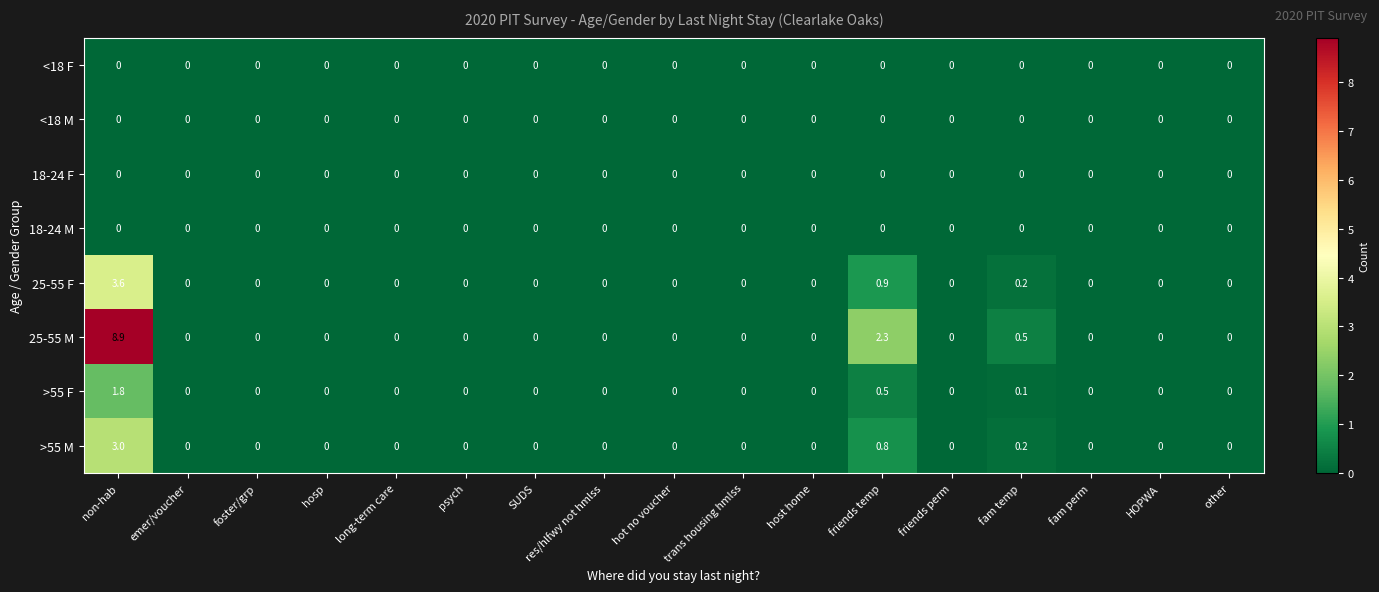

Is it true that 18-24 M equals 0.0 at other?

True